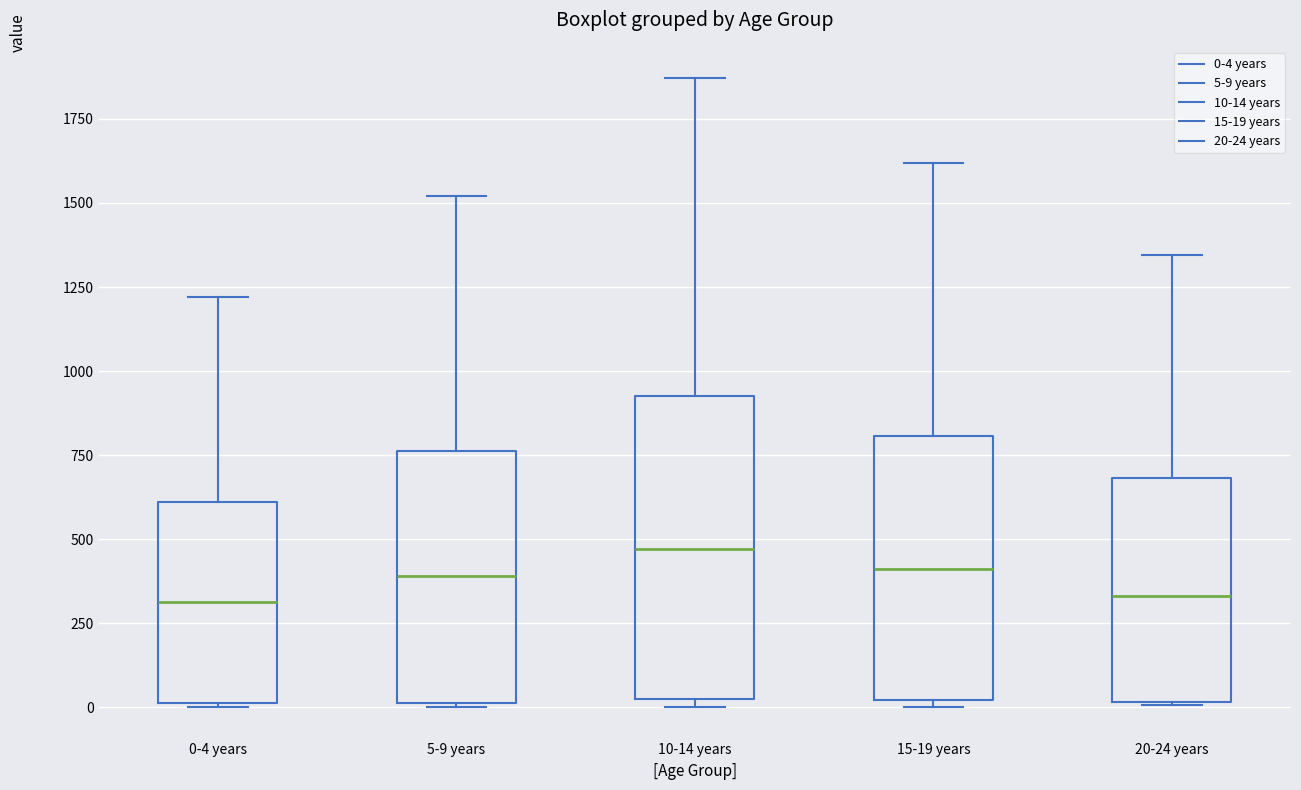

Reading left to right, read every box against the y-axis: the position of its median line, the range the box covers, and the ends of its whiskers. The values are not printed on the chart, so give them approximately, as read against the axis.

0-4 years: median 300, box 0 to 600, whiskers 0 to 1200
5-9 years: median 400, box 0 to 750, whiskers 0 to 1500
10-14 years: median 450, box 0 to 950, whiskers 0 (just below the box's lower edge) to 1850
15-19 years: median 400, box 0 to 800, whiskers 0 (just below the box's lower edge) to 1600
20-24 years: median 350, box 0 to 700, whiskers 0 to 1350